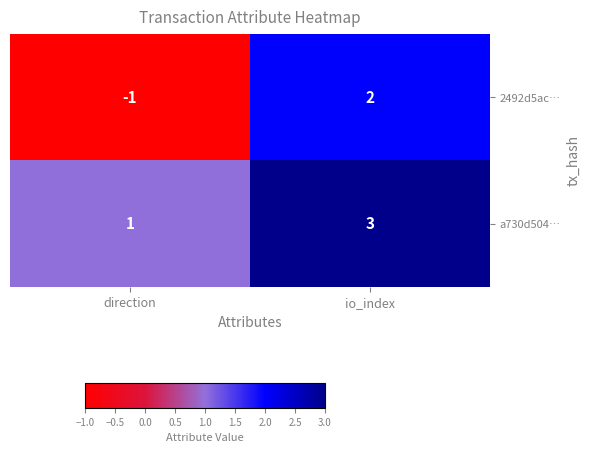

What is the total value across all series at io_index?

5